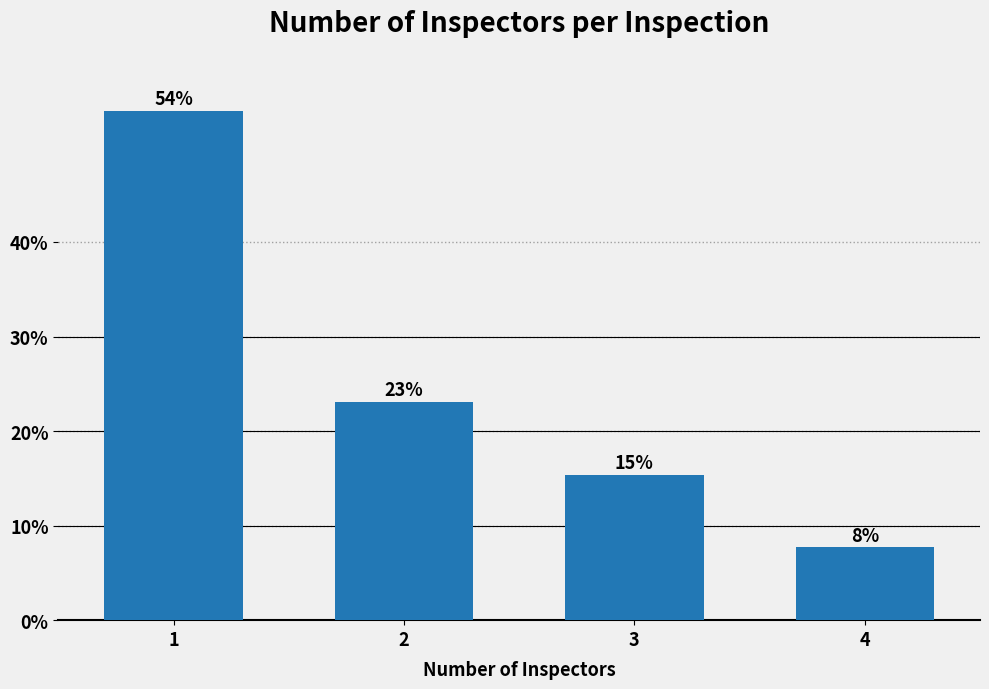

What is the value of the 2nd bar from the left?

23.1